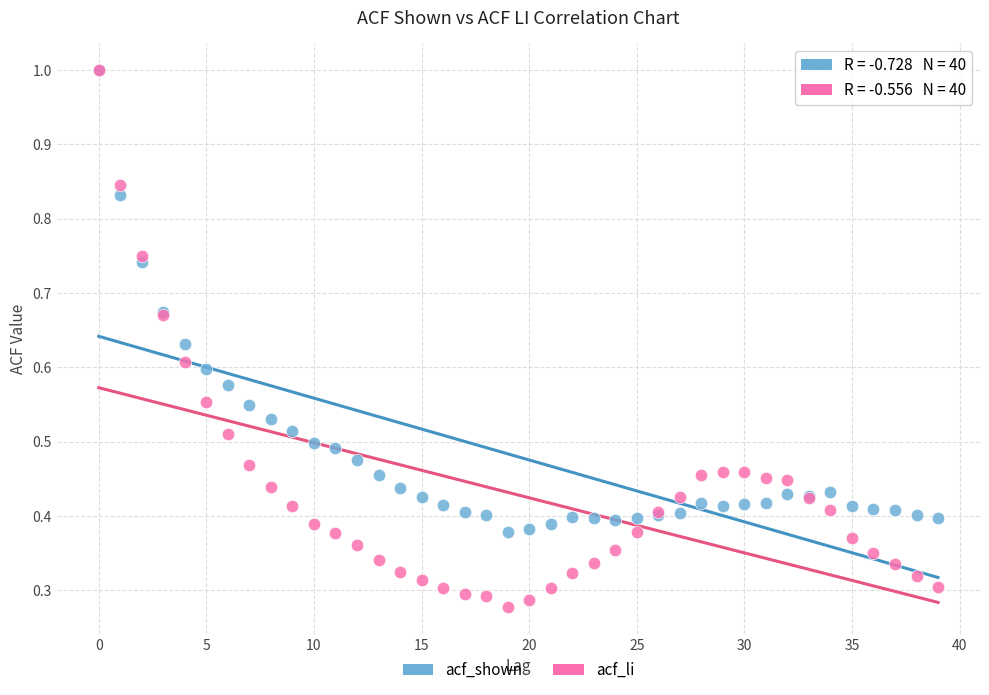

Which series contains the lowest Y value?

acf_li